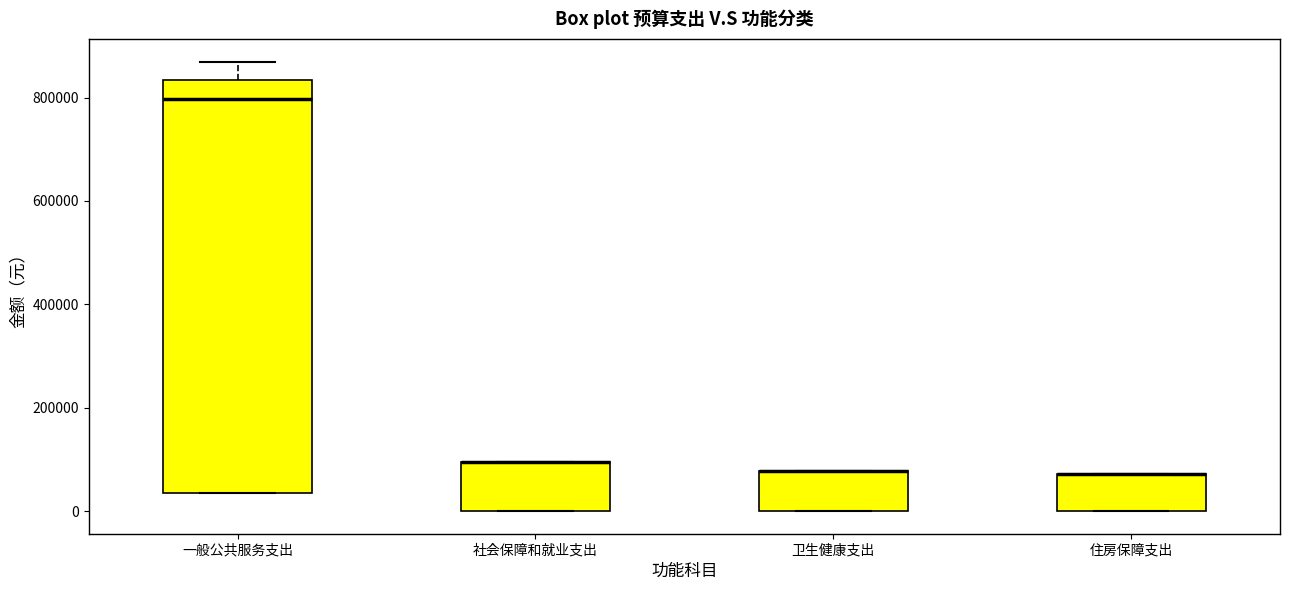

Where is the lower edge of the box for 社会保障和就业支出 on the y-axis? The values are not printed on the chart, so give them approximately, as read against the axis.

0